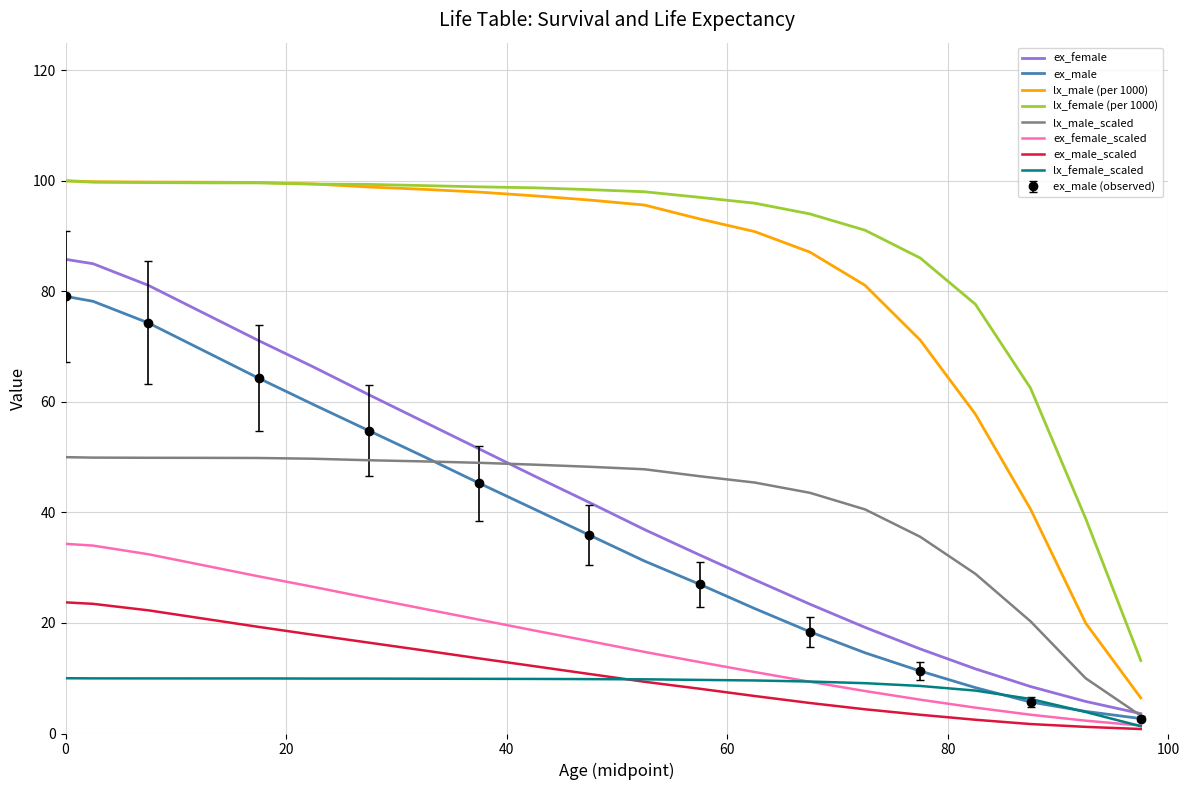

Which series has the widest spread of values?

lx_male